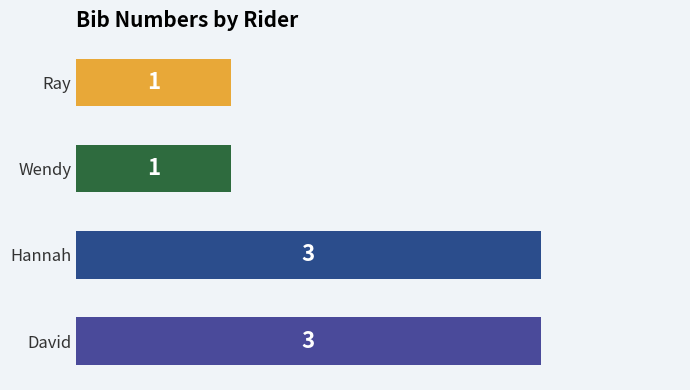

What is the maximum value shown in the chart?

3